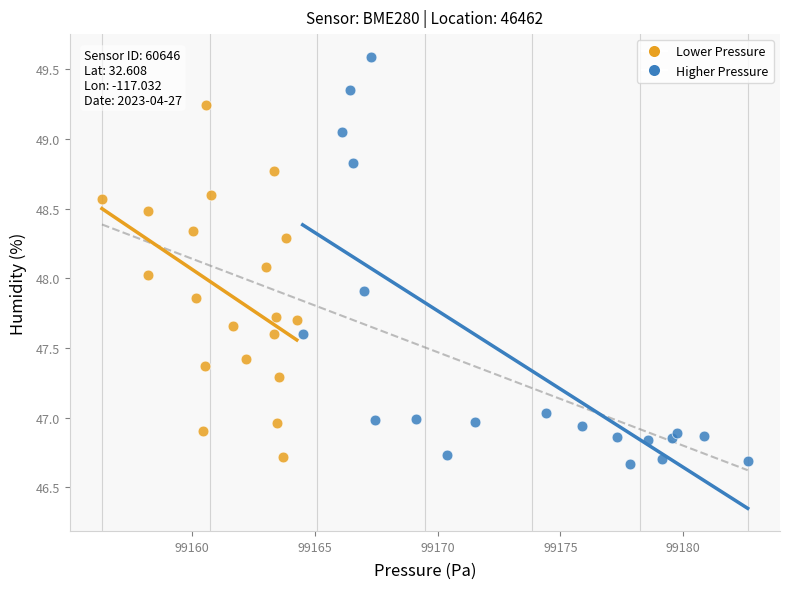

Which series contains the lowest Y value?

Higher Pressure